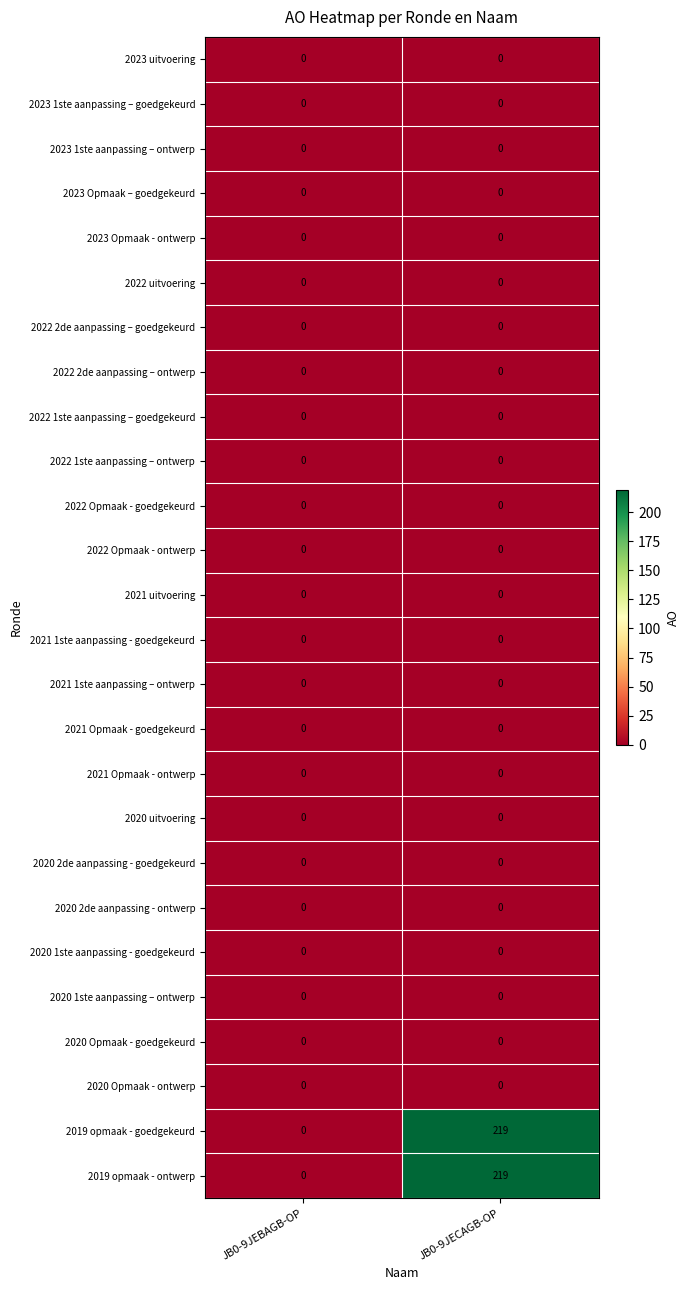

The 2019 opmaak - goedgekeurd series shows 0 at JB0-9JEBAGB-OP. True or false?

True